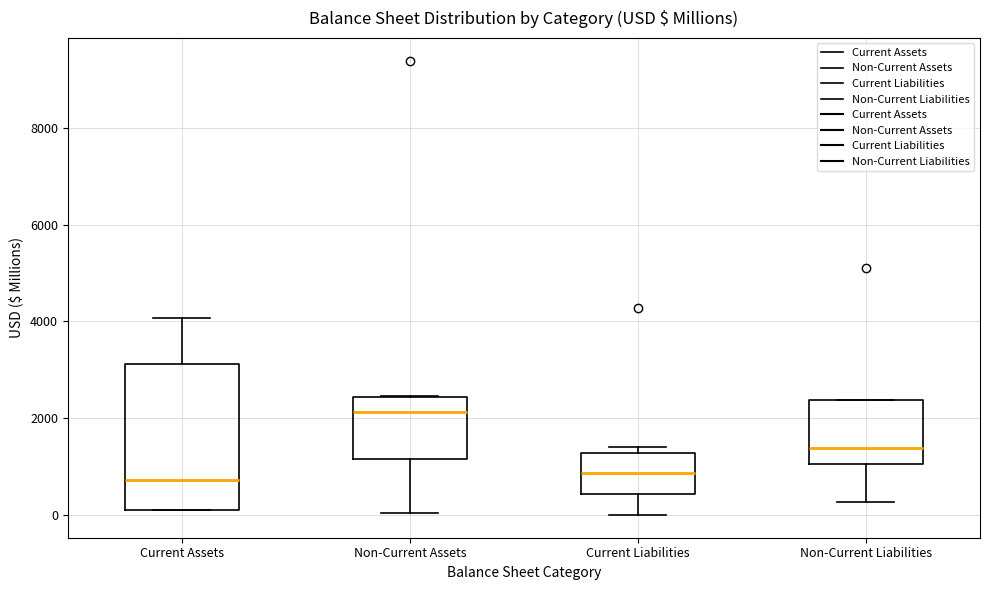

Reading left to right, transcribe this box plot: for each box, give where its median line is, the range the box spans, and where its two whiskers end, as read against the y-axis. The values are not printed on the chart, so give them approximately, as read against the axis.

Current Assets: median 800, box 200 to 3200, whiskers 200 to 4000
Non-Current Assets: median 2200, box 1200 to 2400, whiskers 0 to 2400
Current Liabilities: median 800, box 400 to 1200, whiskers 0 to 1400
Non-Current Liabilities: median 1400, box 1000 to 2400, whiskers 200 to 2400